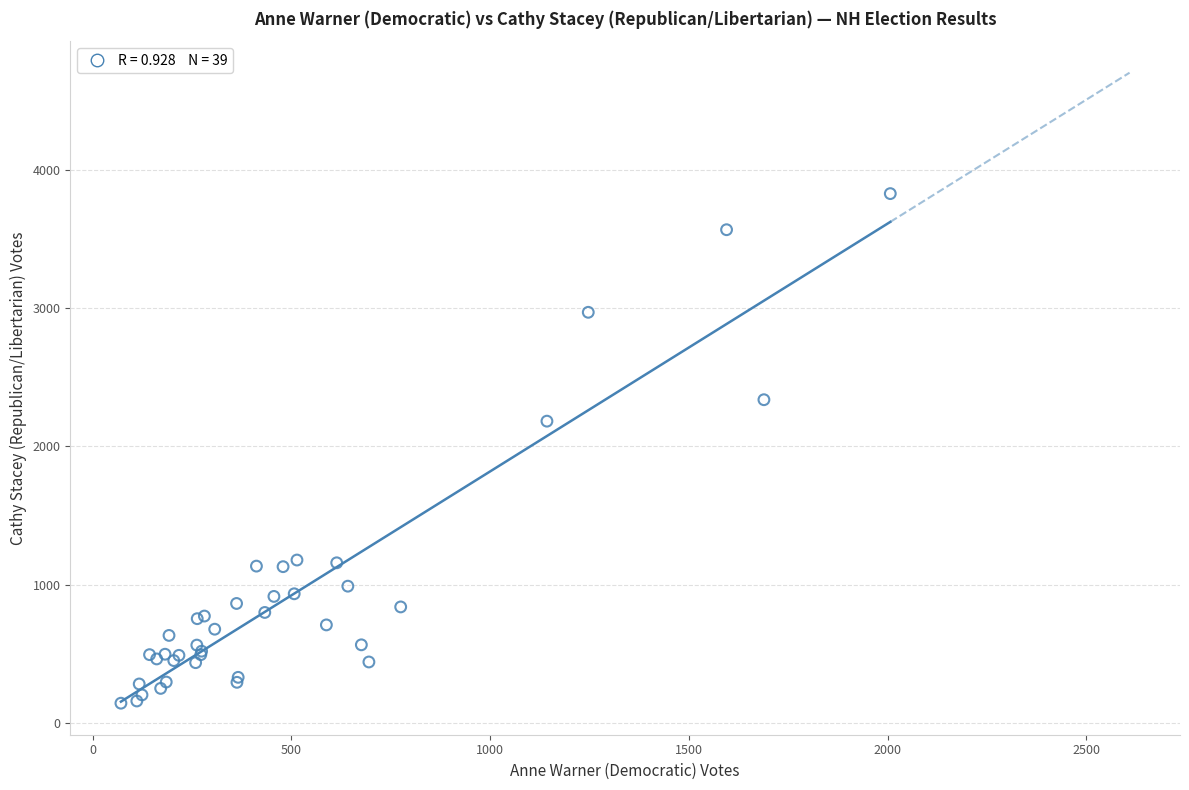

What Y value in the scatter plot is closest to 1984?

2181